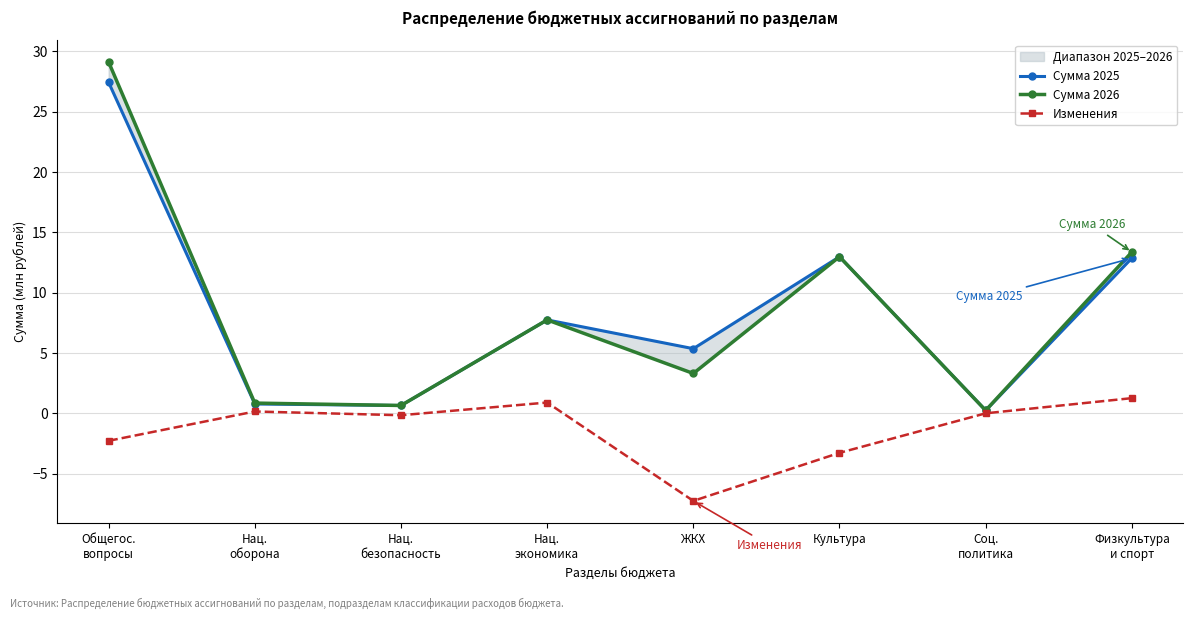

How many values in the Сумма 2026 series exceed 7?

4